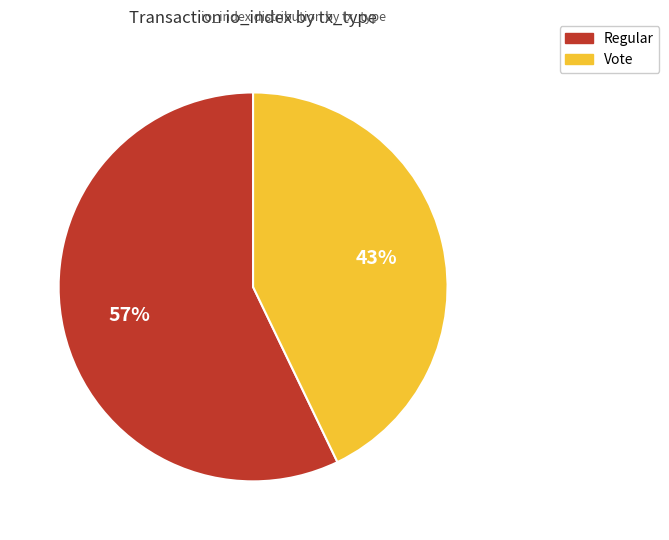

Combined, do Vote and Regular account for over 50%?

Yes